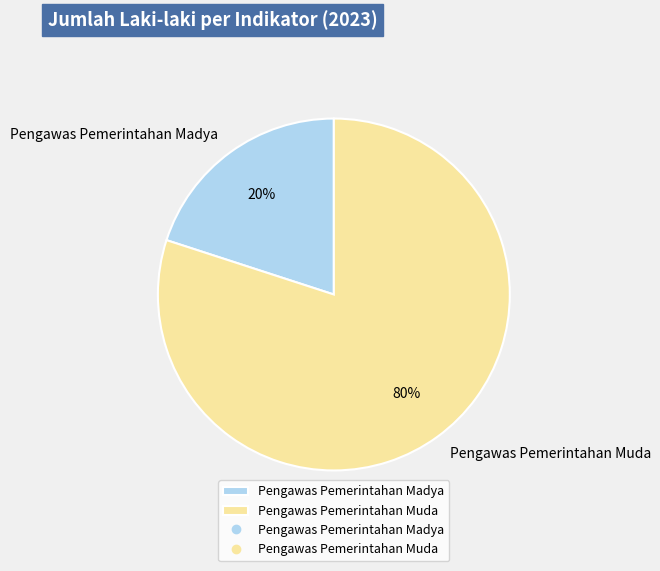

True or false: Pengawas Pemerintahan Madya accounts for 29% of the total.

False